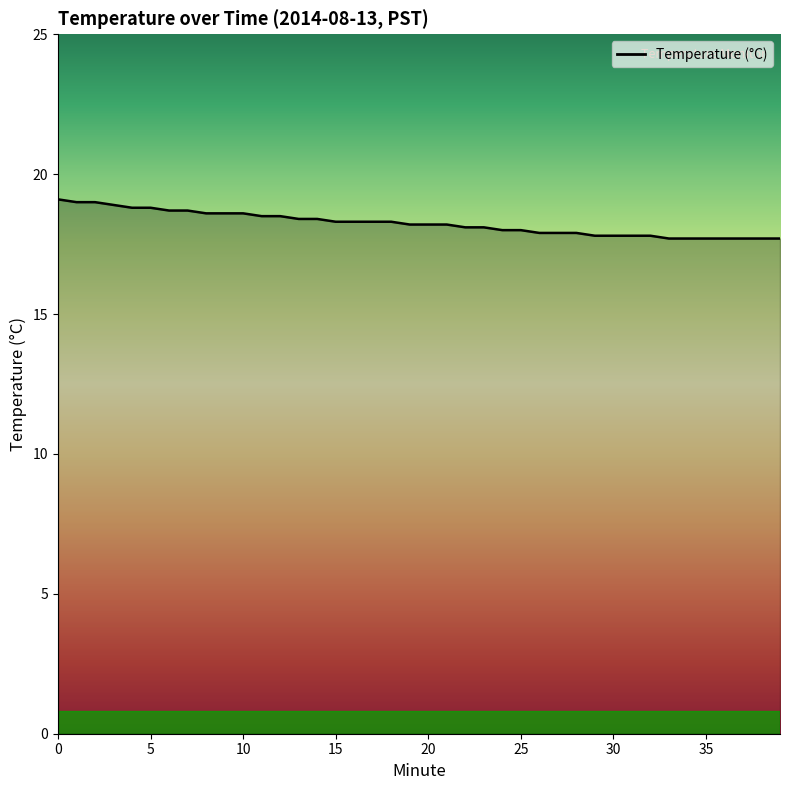

What is the minimum value shown in the chart?

17.7